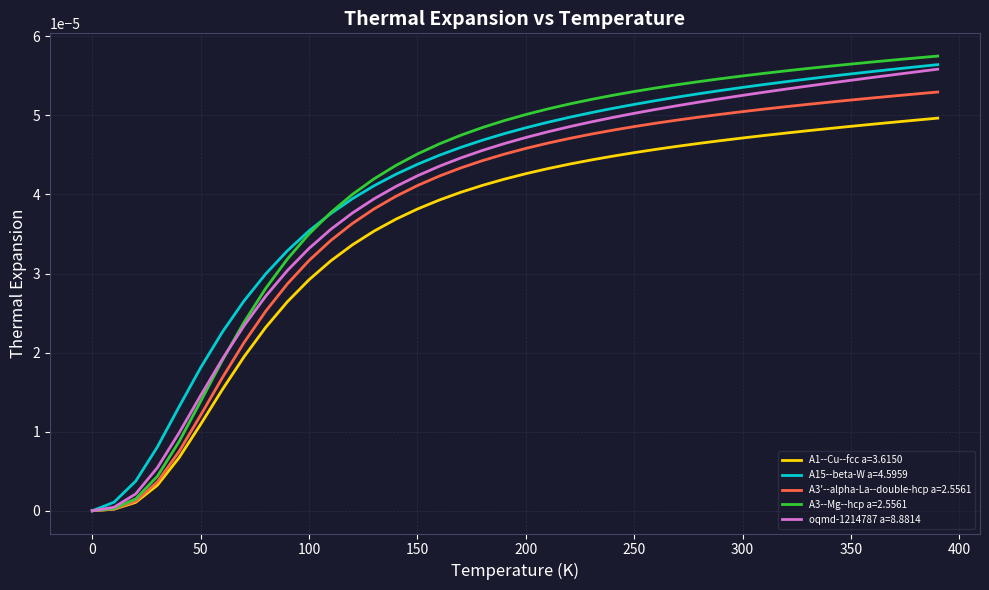

Which series has the largest range (max minus min)?

A3--Mg--hcp a=2.5561